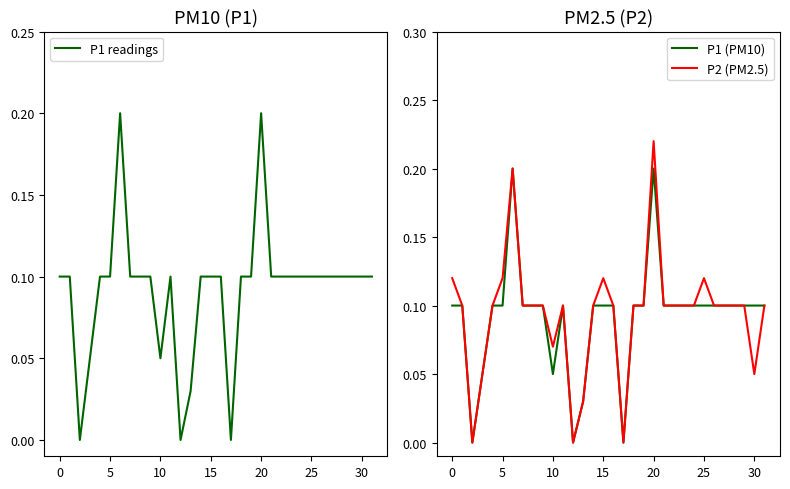

Read the P1 (PM10) value at 19.

0.1